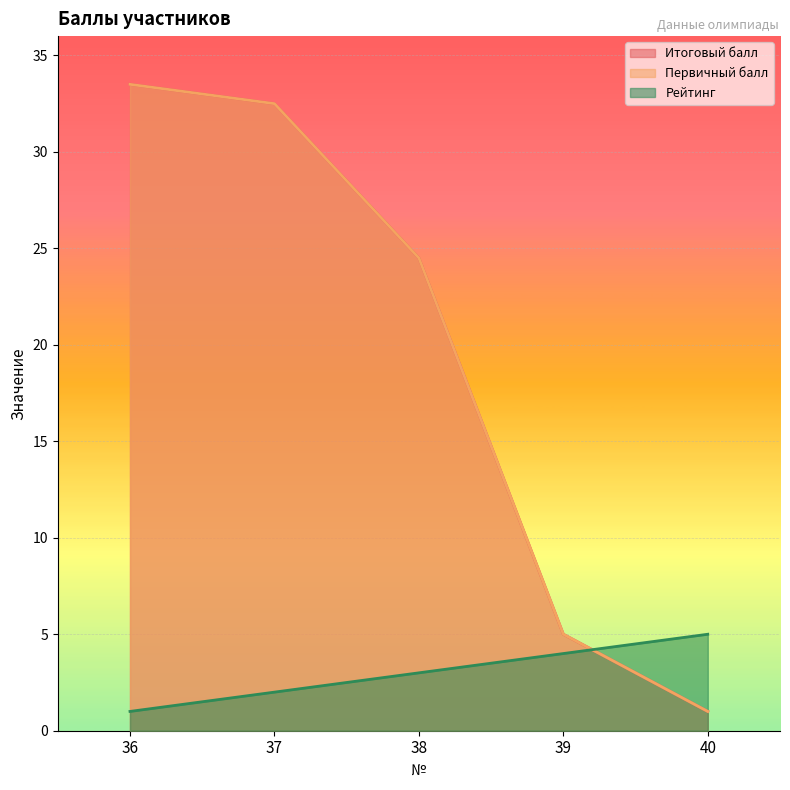

Reading left to right, transcribe all the data shown in this chart.

Итоговый балл: 36=33.5	37=32.5	38=24.5	39=5.0	40=1.0
Первичный балл: 36=33.5	37=32.5	38=24.5	39=5.0	40=1.0
Рейтинг: 36=1.0	37=2.0	38=3.0	39=4.0	40=5.0